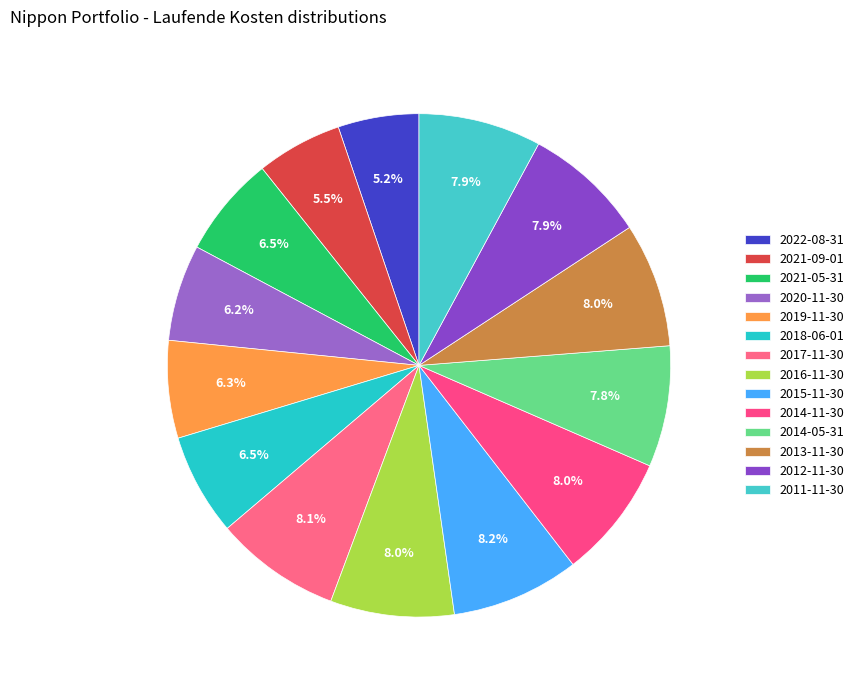

How many slices are in this pie chart?

14